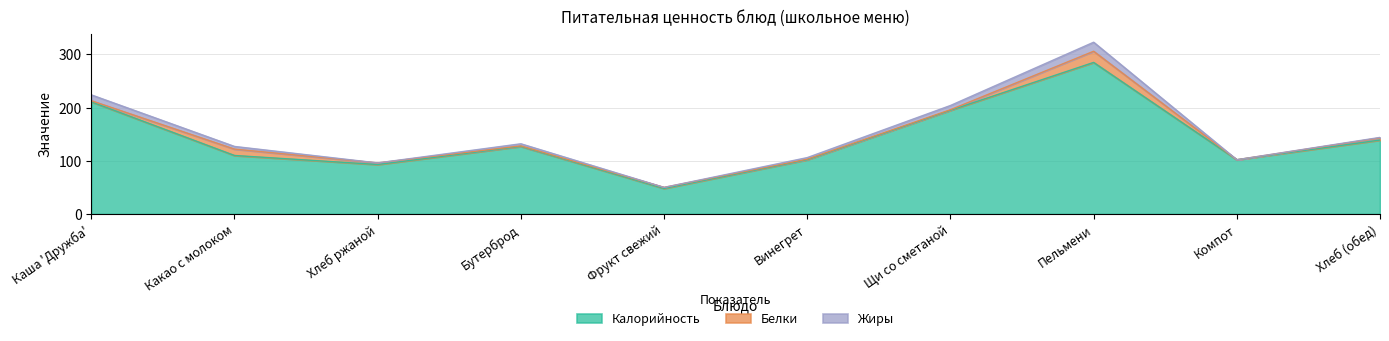

Rank the categories by Белки value from lowest to highest.

Компот, Бутерброд, Винегрет, Щи со сметаной, Каша 'Дружба', Фрукт свежий, Хлеб ржаной, Хлеб (обед), Какао с молоком, Пельмени